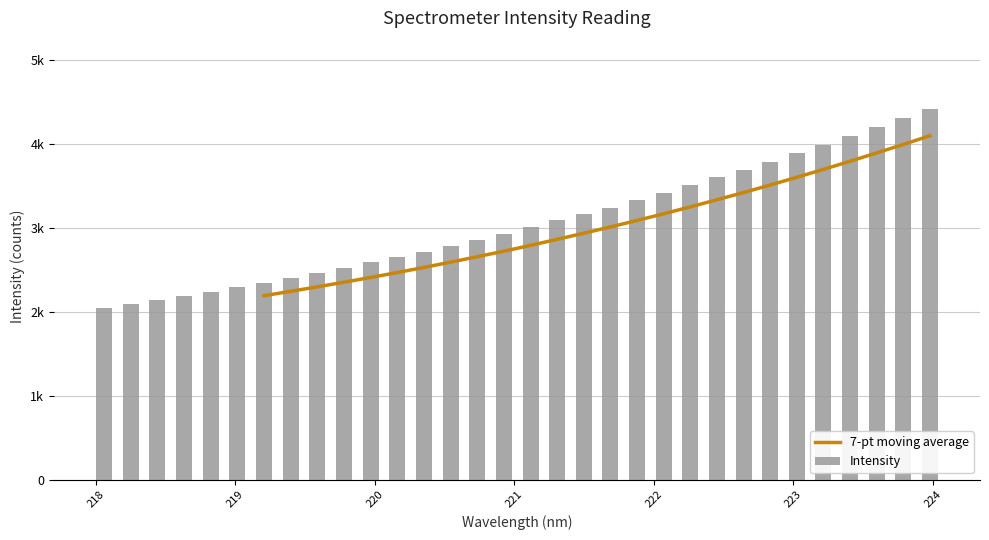

Which series has the largest total across all categories?

Intensity